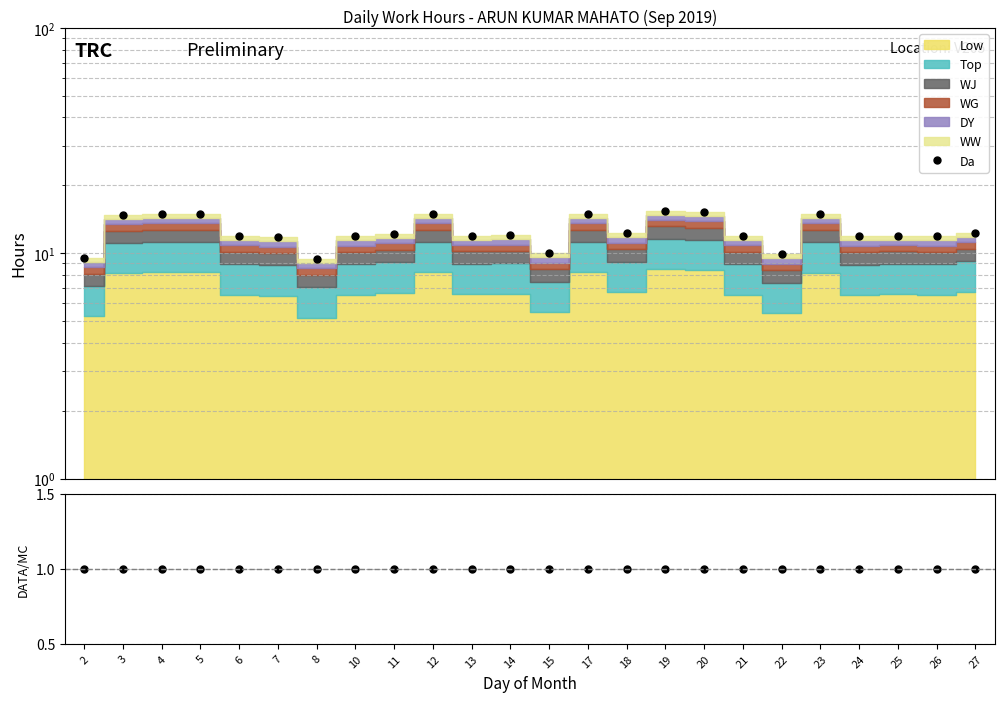

Between 27 and 25, which is larger?

27